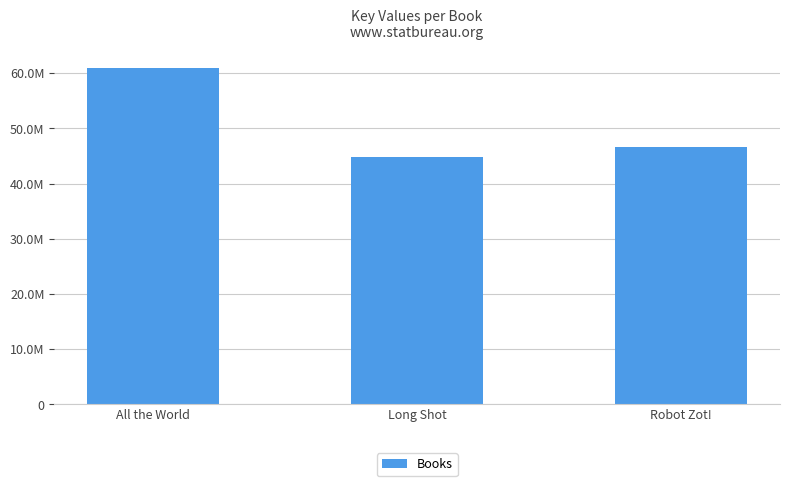

Approximately how many times larger is the value at Robot Zot! compared to All the World?

0.8